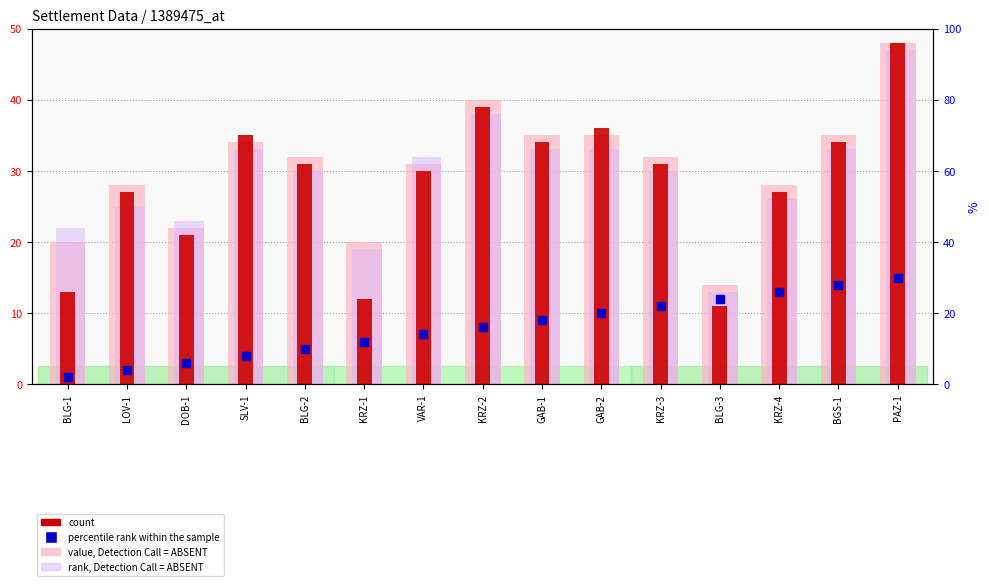

At which category is the sum across all series the highest?

PAZ-1